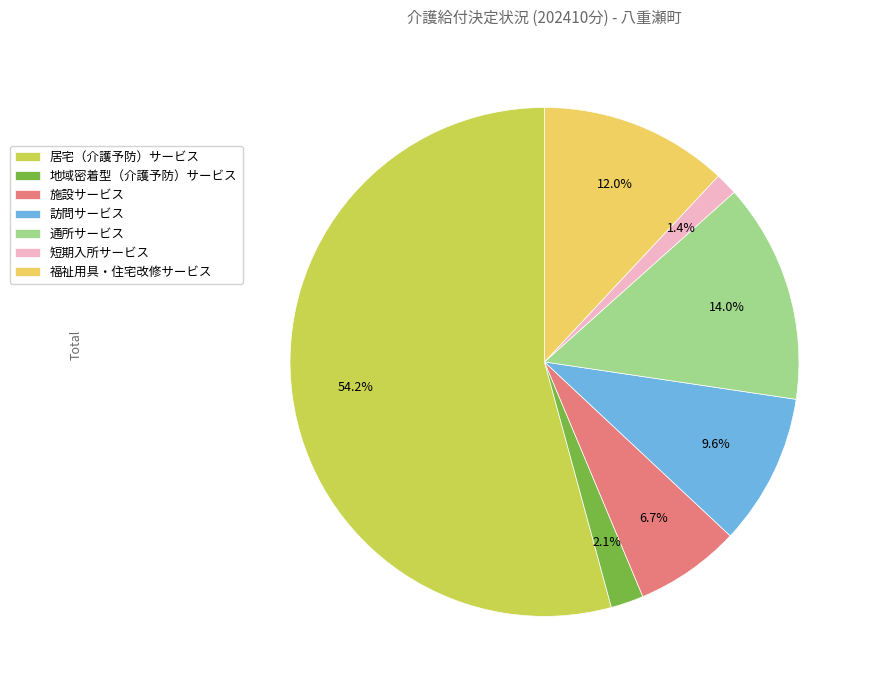

To the nearest percent, what percentage of the pie is 居宅（介護予防）サービス?

54%